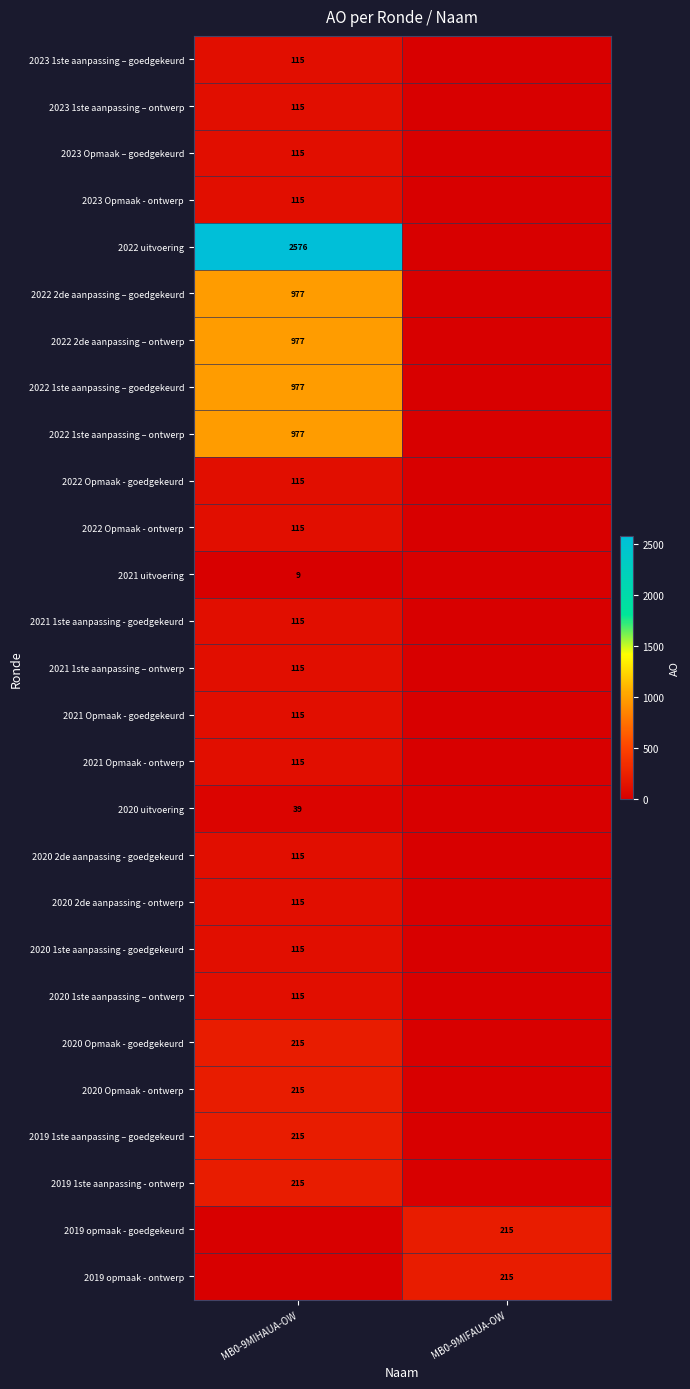

The value of 2022 Opmaak - ontwerp at MB0-9MIHAUA-OW is 115. True or false?

True